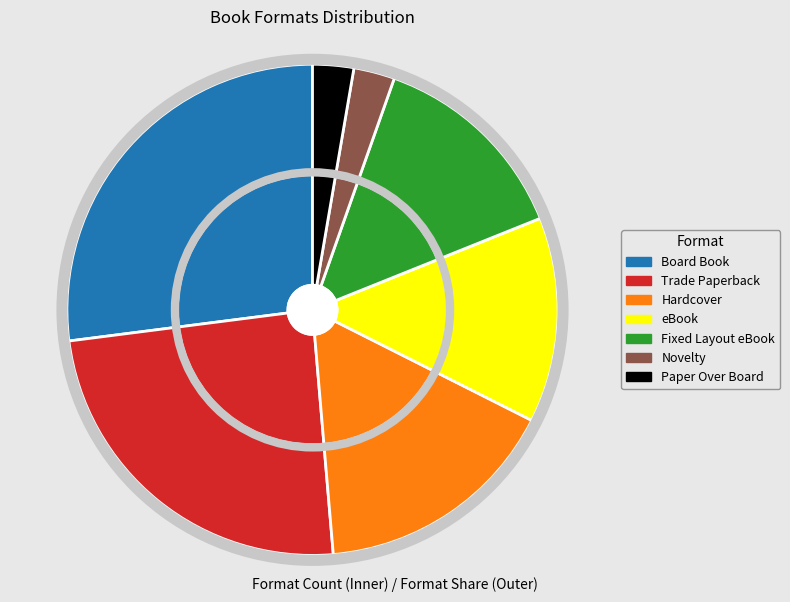

What is the smallest slice in the pie chart?

Novelty